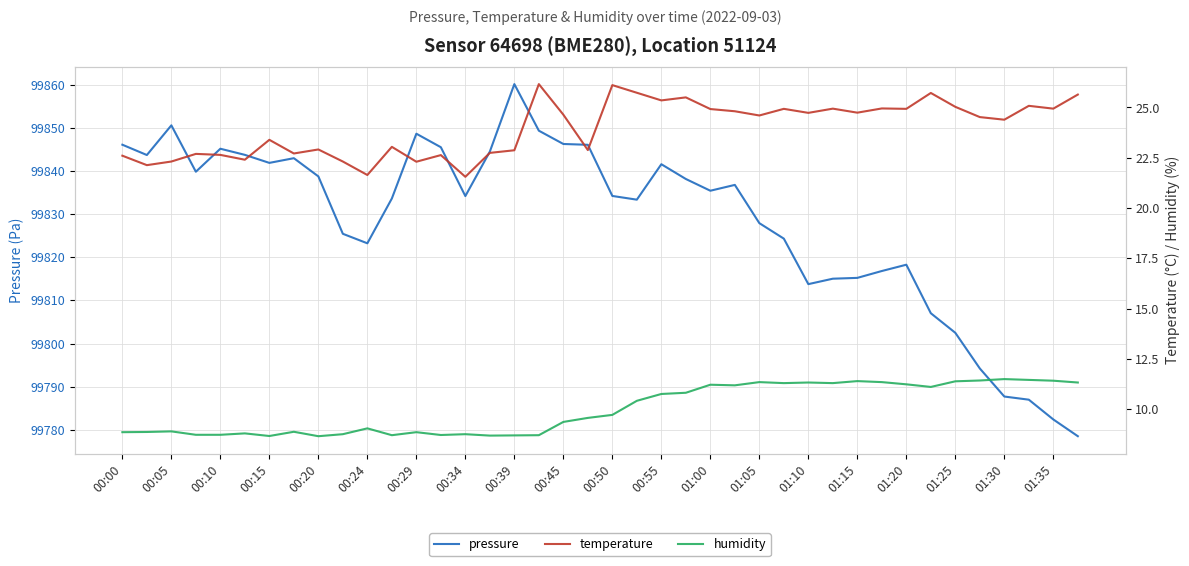

List the series in order of their peak value, lowest first.

humidity, temperature, pressure